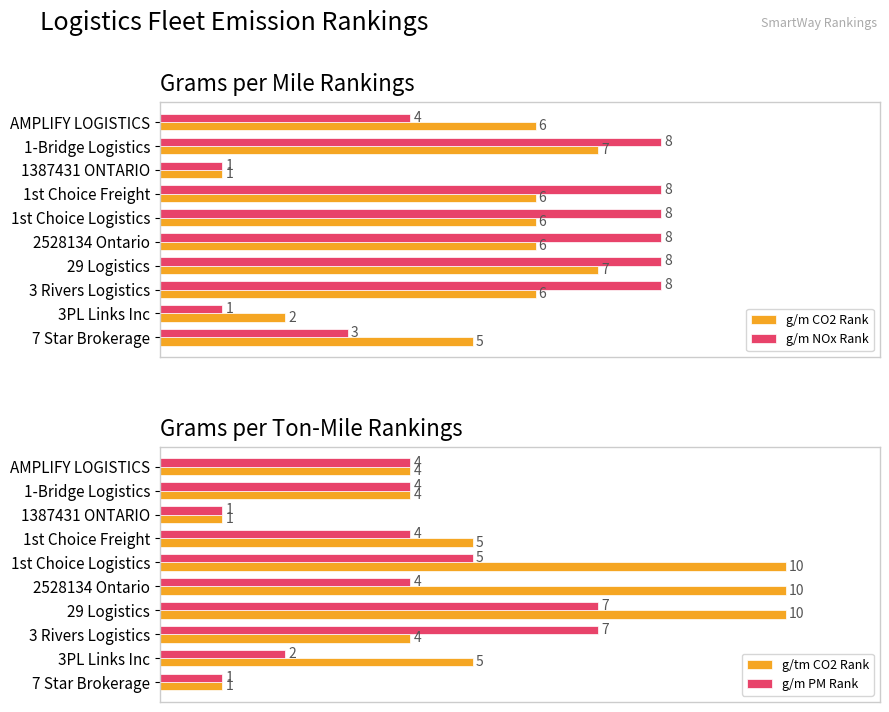

Does the chart contain any negative values?

No